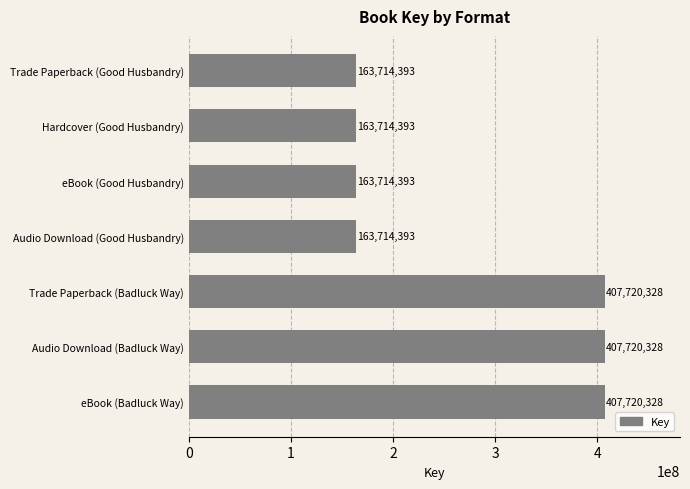

What position from the bottom is Audio Download (Badluck Way)?

2